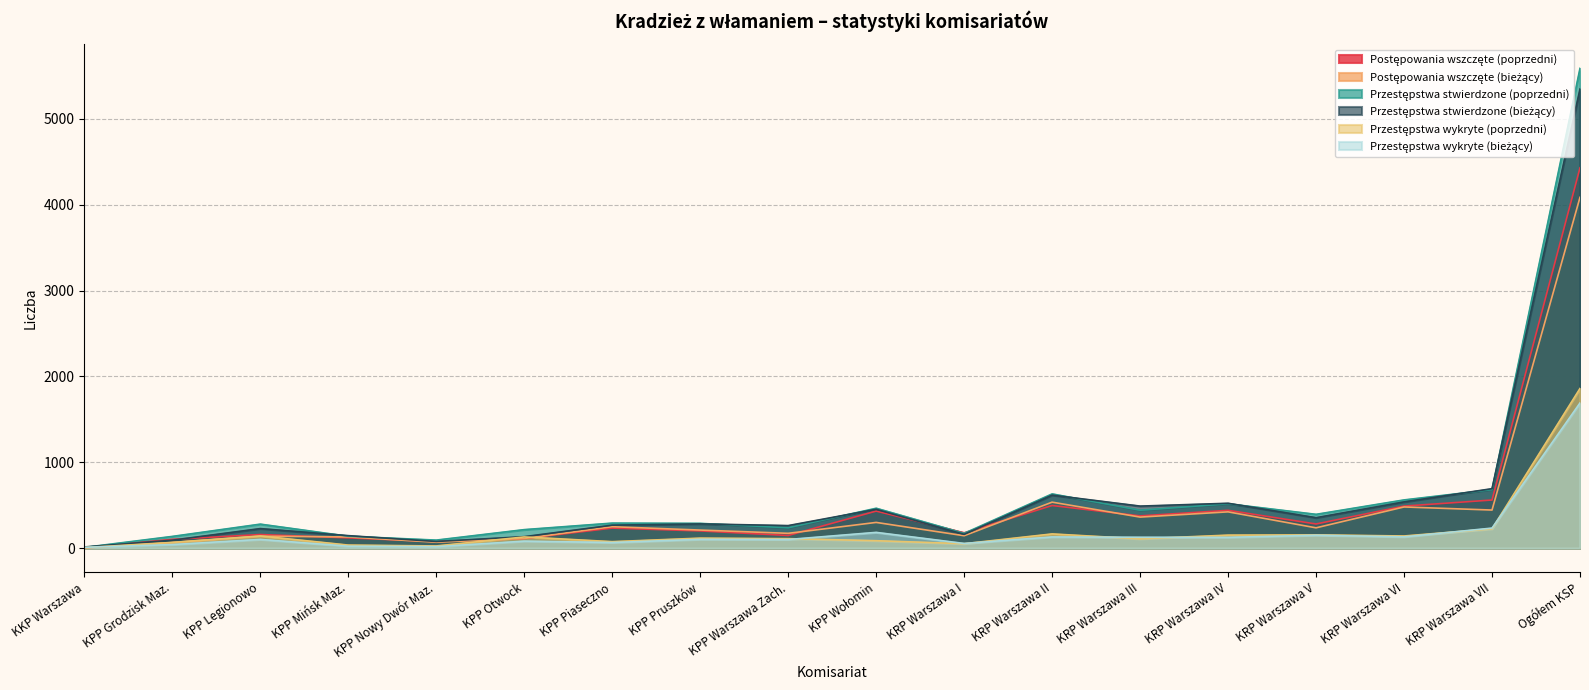

What is the label of the 11th point from the right?

KPP Pruszków